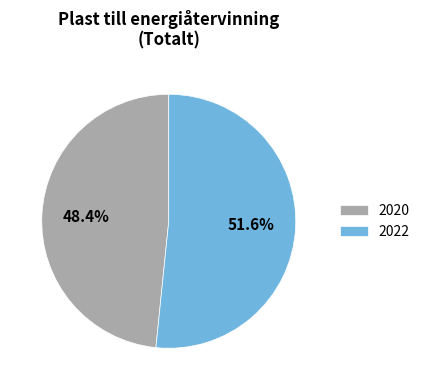

To the nearest percent, what percentage of the pie is 2022?

52%